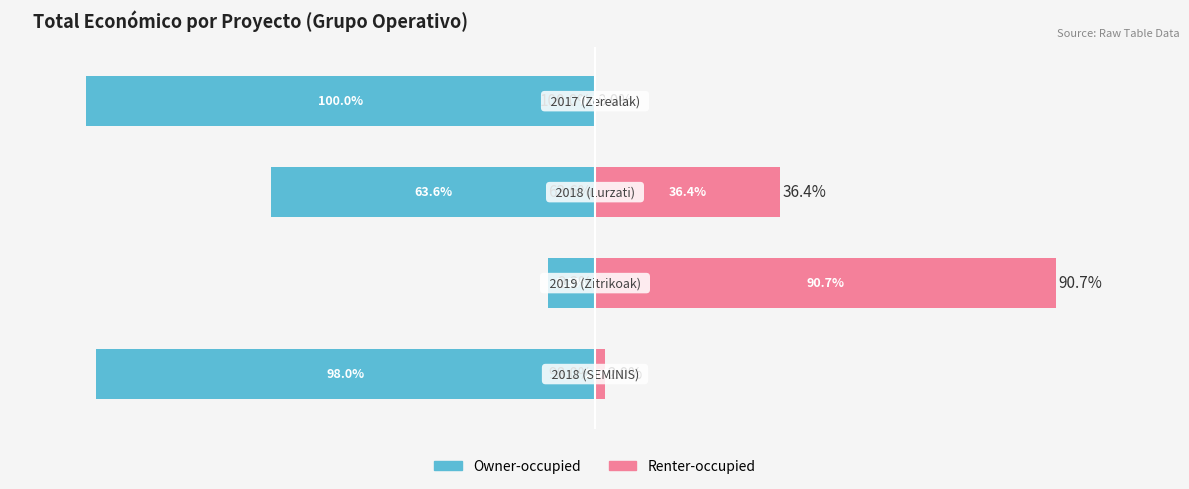

What are all the series names shown in the legend?

Owner-occupied, Renter-occupied